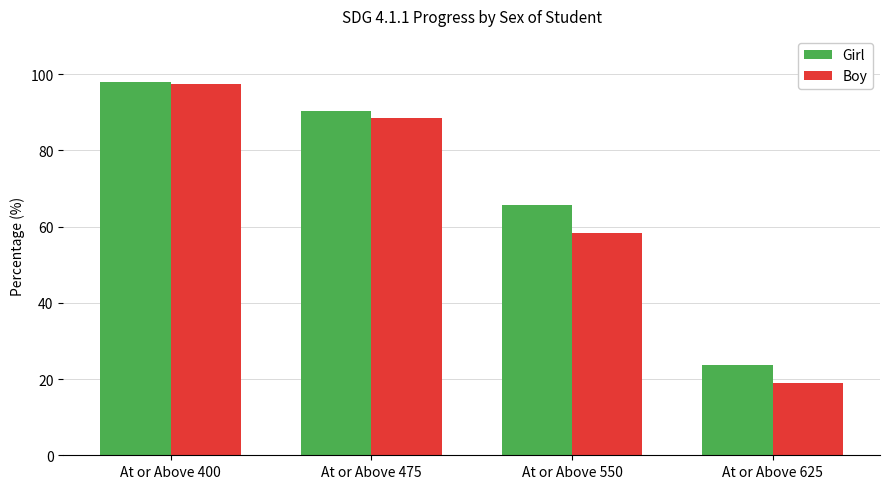

How many values in the Boy series are below 88?

2